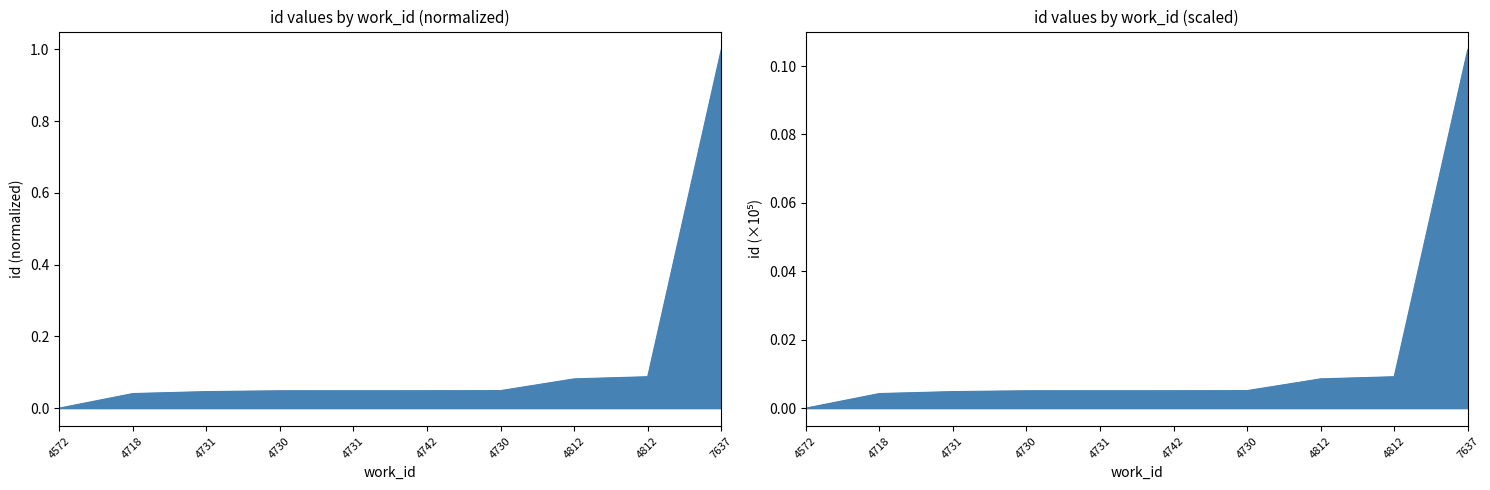

Does the chart display data point markers on the line(s)?

No